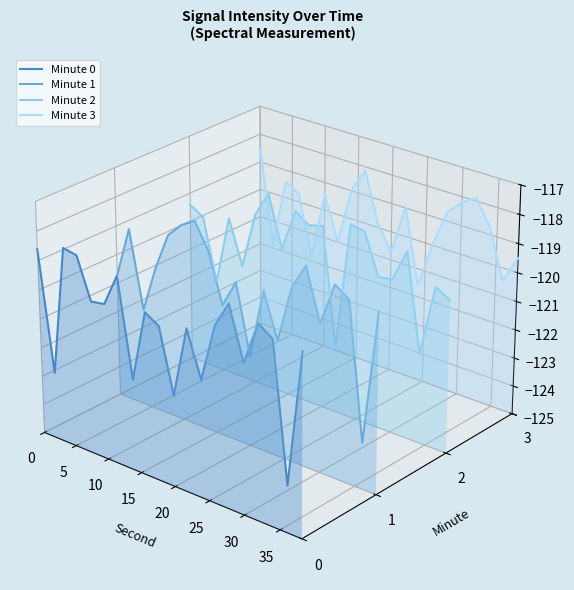

Is the value of Minute 3 at 30 greater than the value of Minute 2 at 11?

Yes